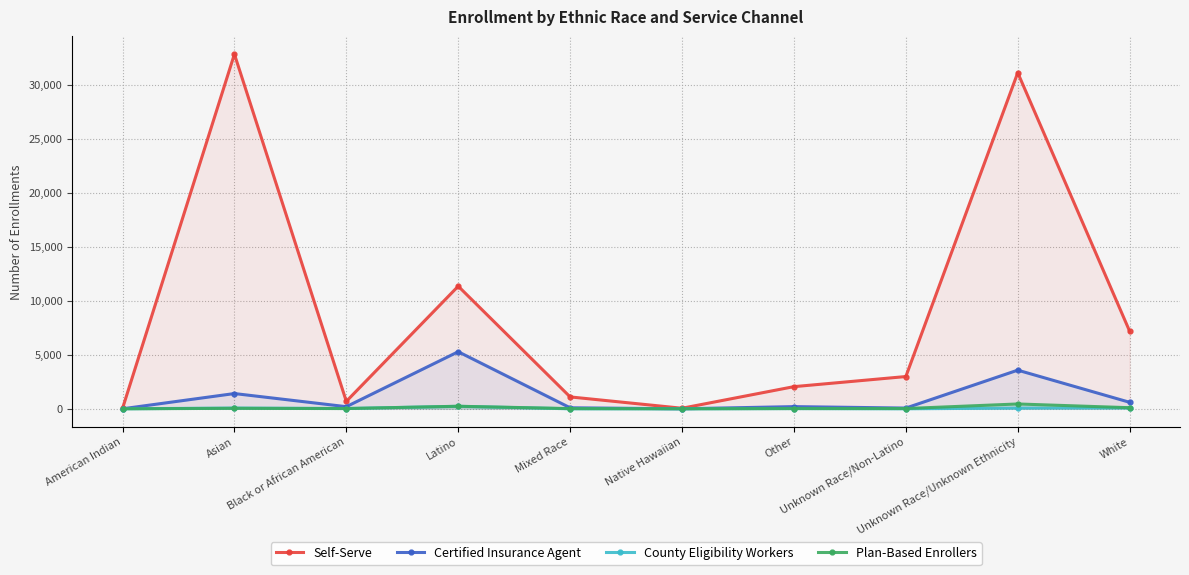

Between White and Black or African American, which is larger?

White